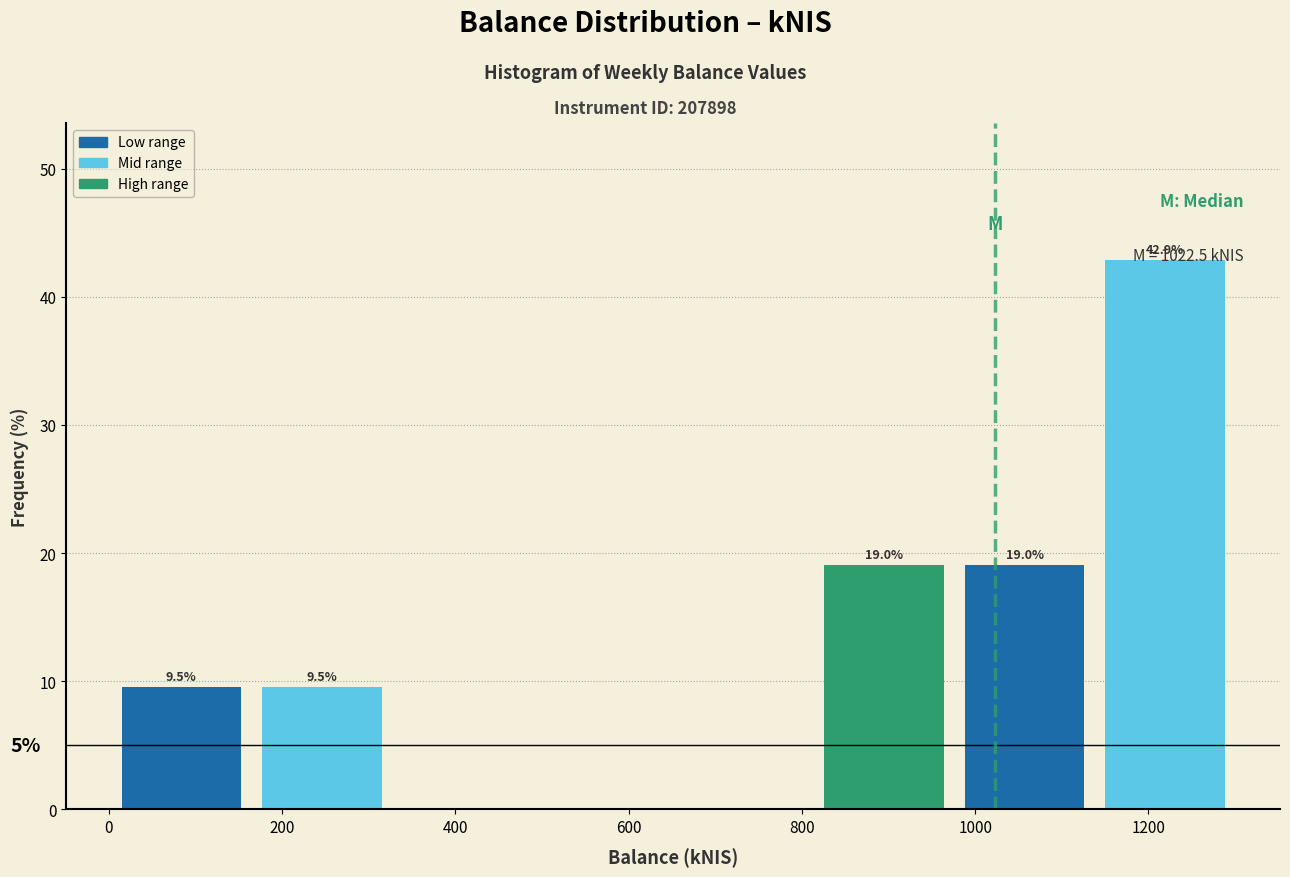

Over which range of the x-axis is the bar tallest?

1140 to 1300